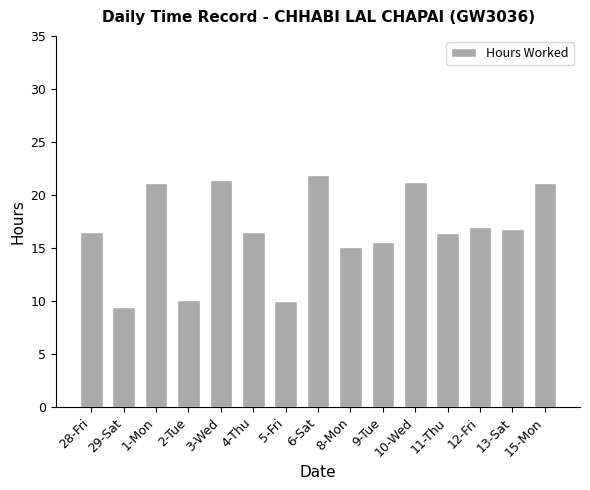

Which label corresponds to the largest value in the chart?

6-Sat